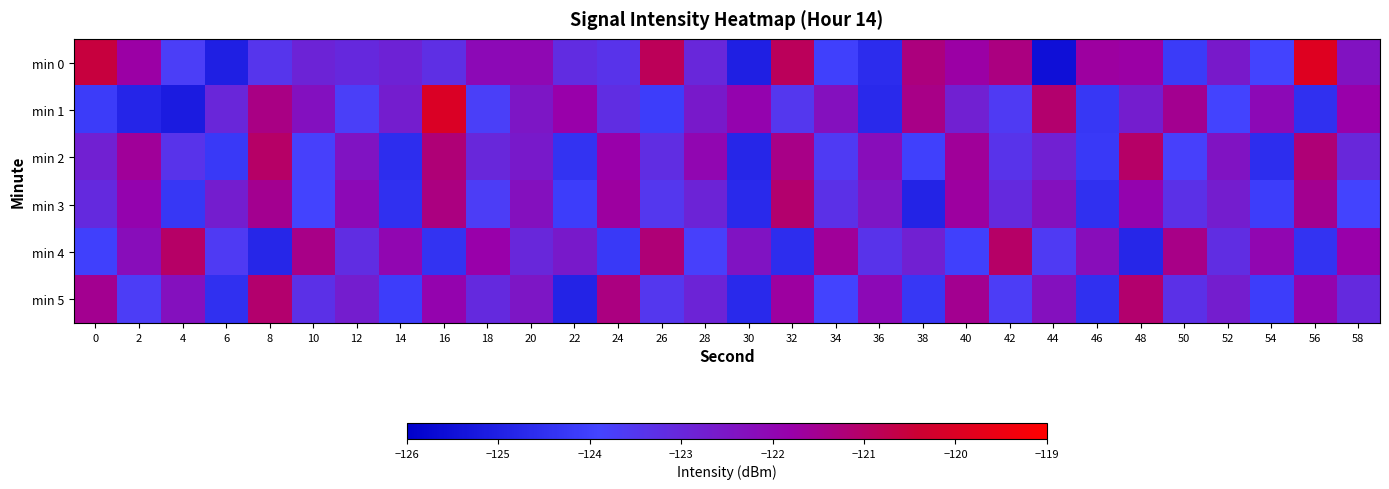

What is the difference between the highest and lowest values at 20?

0.9